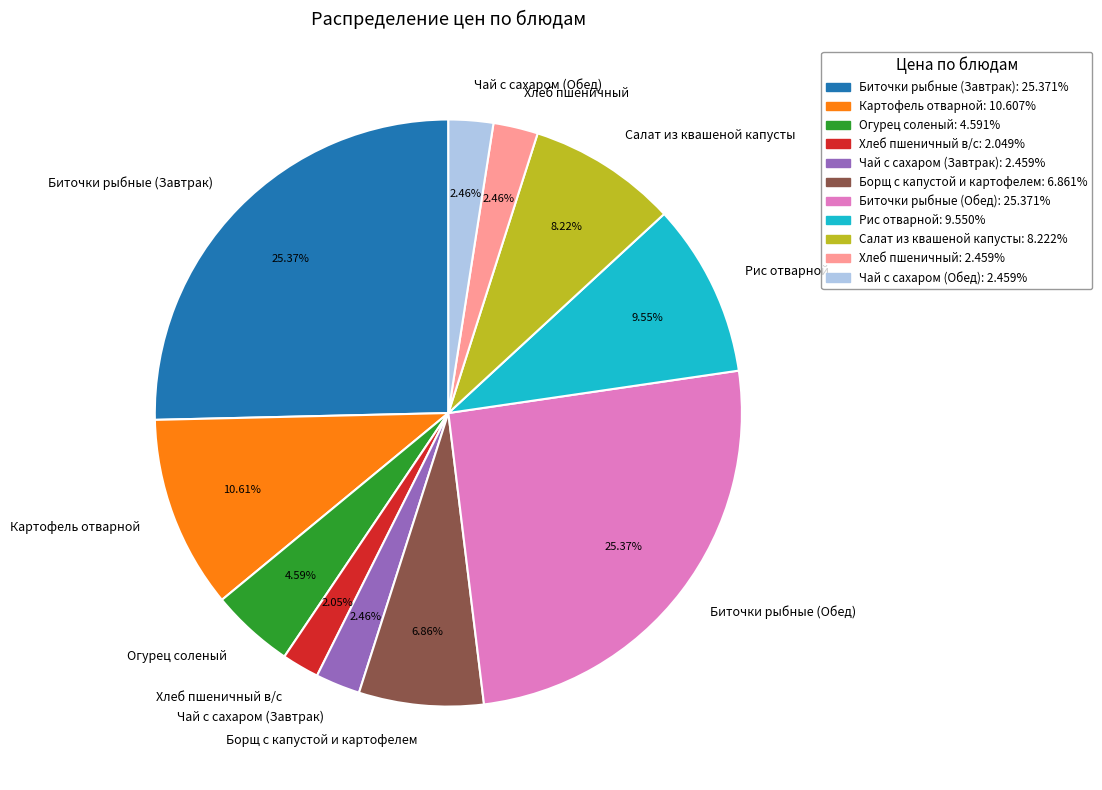

How many slices are in this pie chart?

11